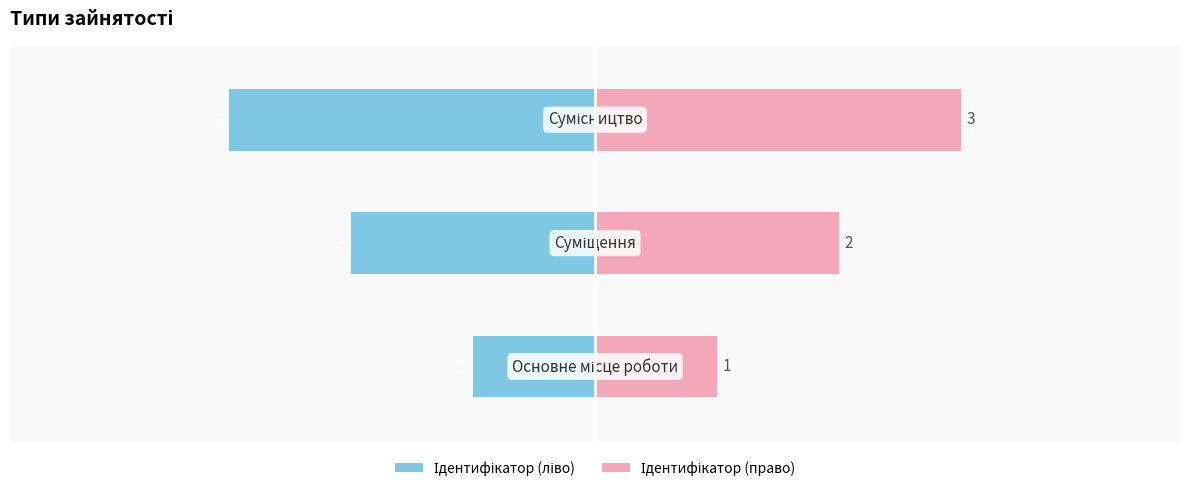

Rank the series at 1 from highest to lowest value.

Ідентифікатор (право), Ідентифікатор (ліво)